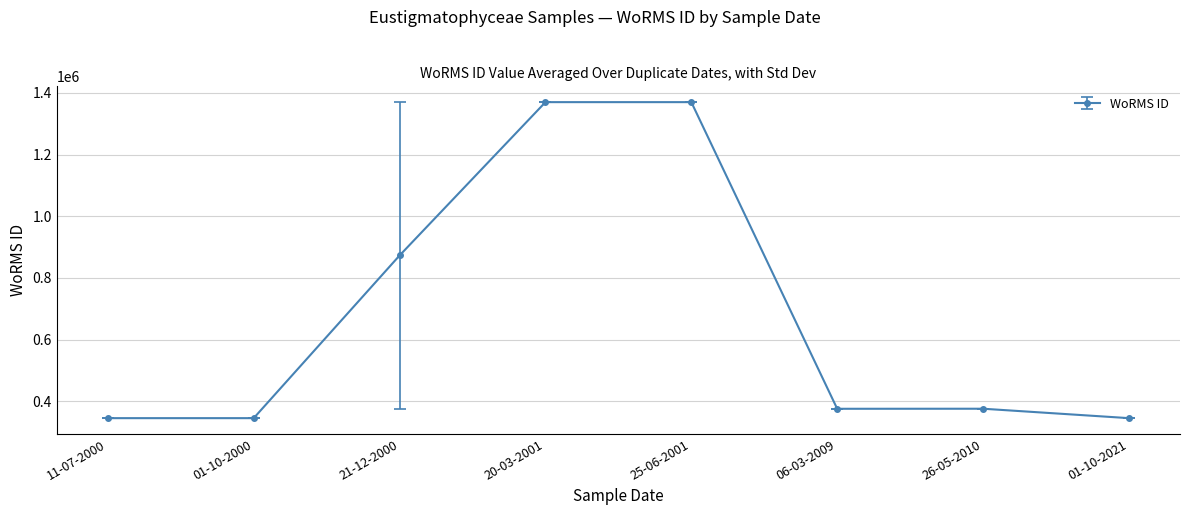

The value at 01-10-2000 is 185658. True or false?

False